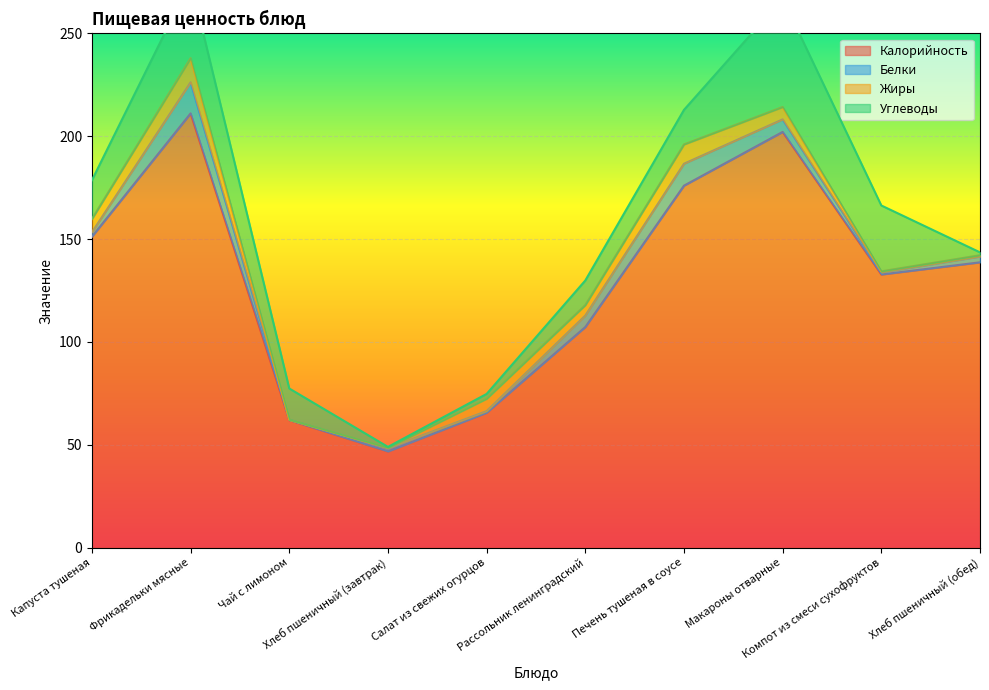

What is the difference between the maximum and minimum values in the Белки series?

15.0